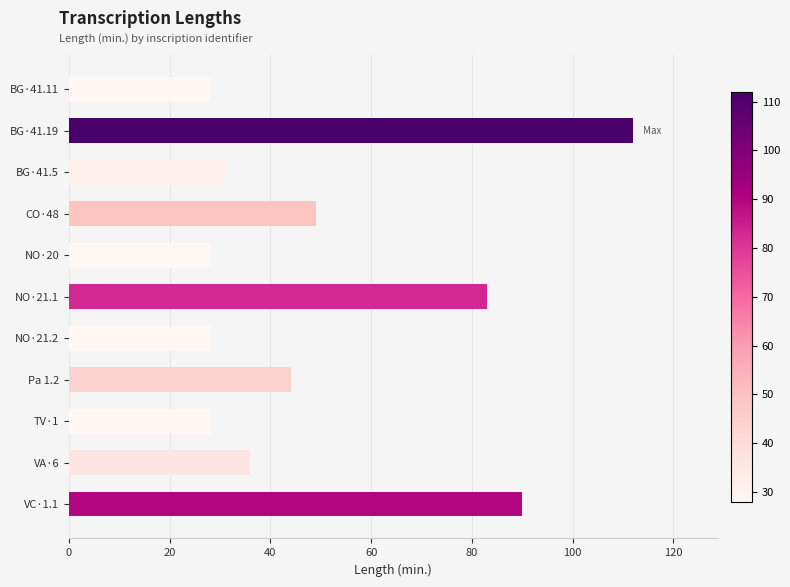

What is the smallest value displayed?

28